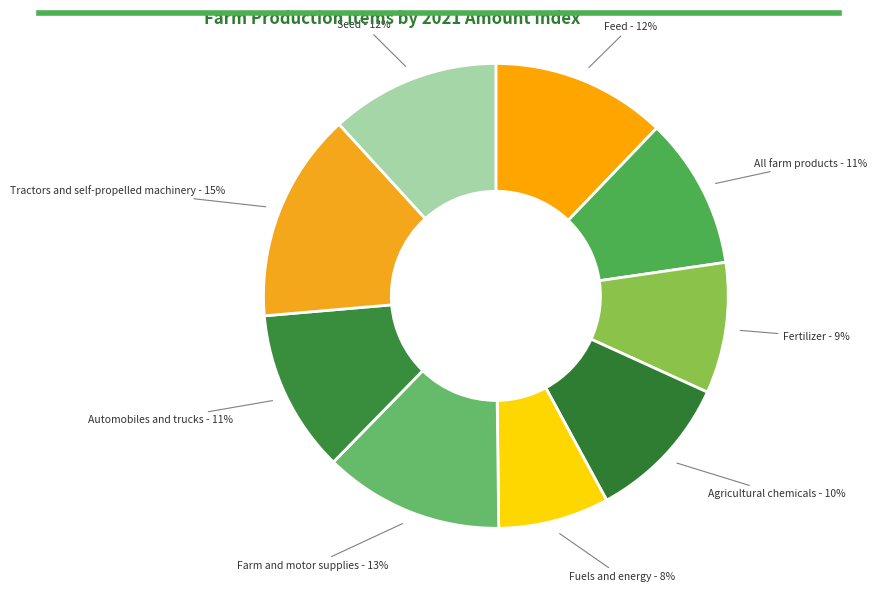

How many slices are in this pie chart?

9